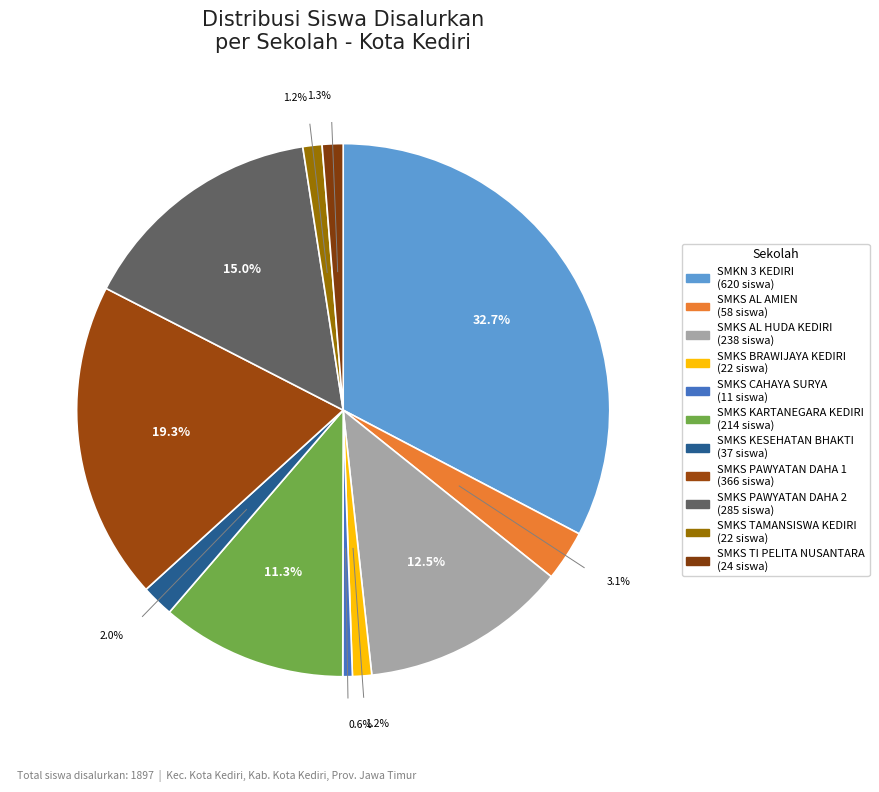

To the nearest percent, what is the combined percentage of SMKS TAMANSISWA KEDIRI and SMKS KESEHATAN BHAKTI?

3%